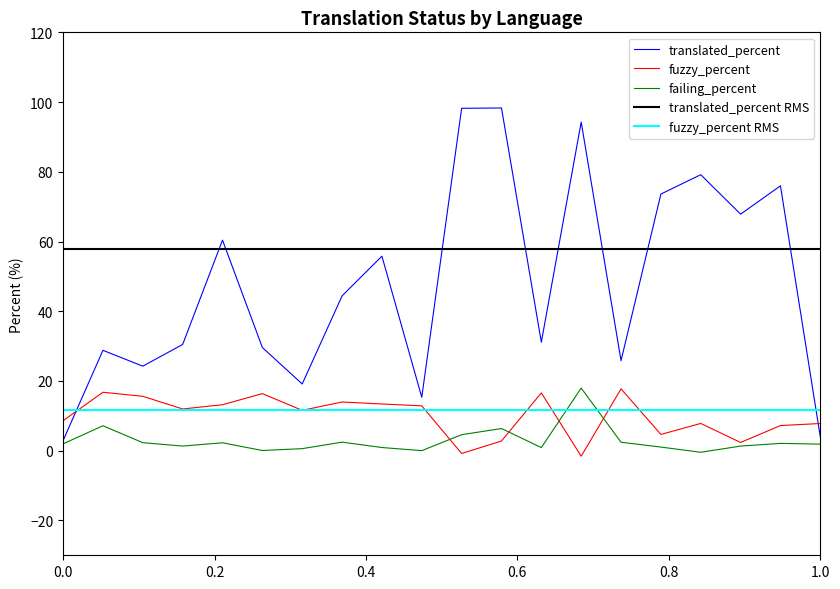

What is the maximum value for failing_percent?

18.0